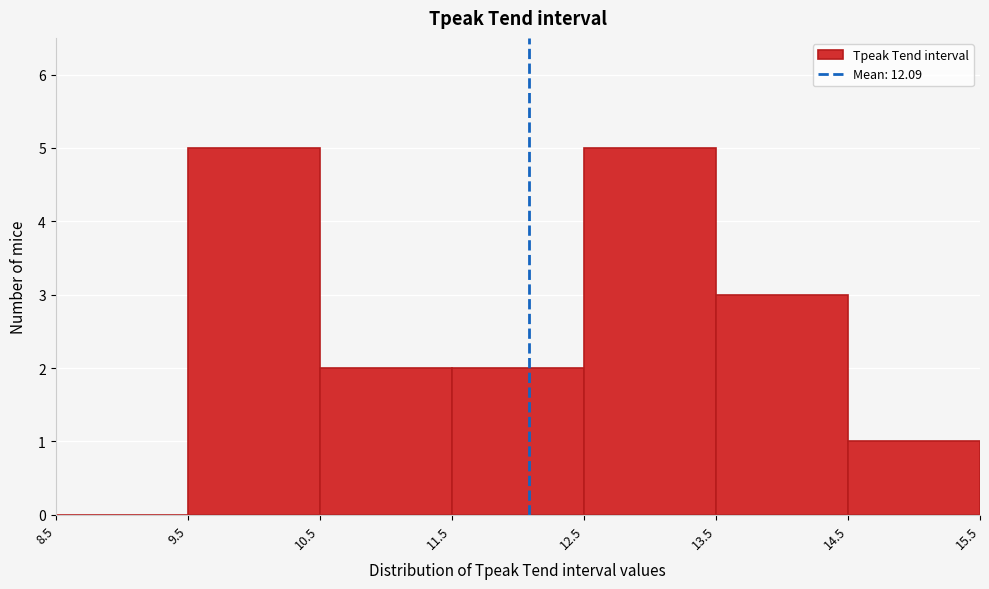

How tall is the bar that spans 14.5 to 15.5 on the x-axis? The values are not printed on the chart, so give them approximately, as read against the axis.

1